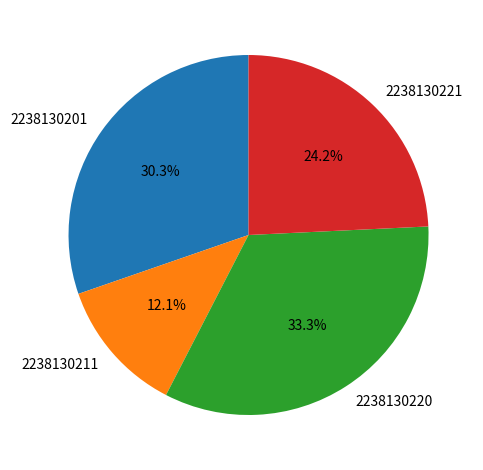

Rank the categories by value from lowest to highest.

2238130211, 2238130221, 2238130201, 2238130220